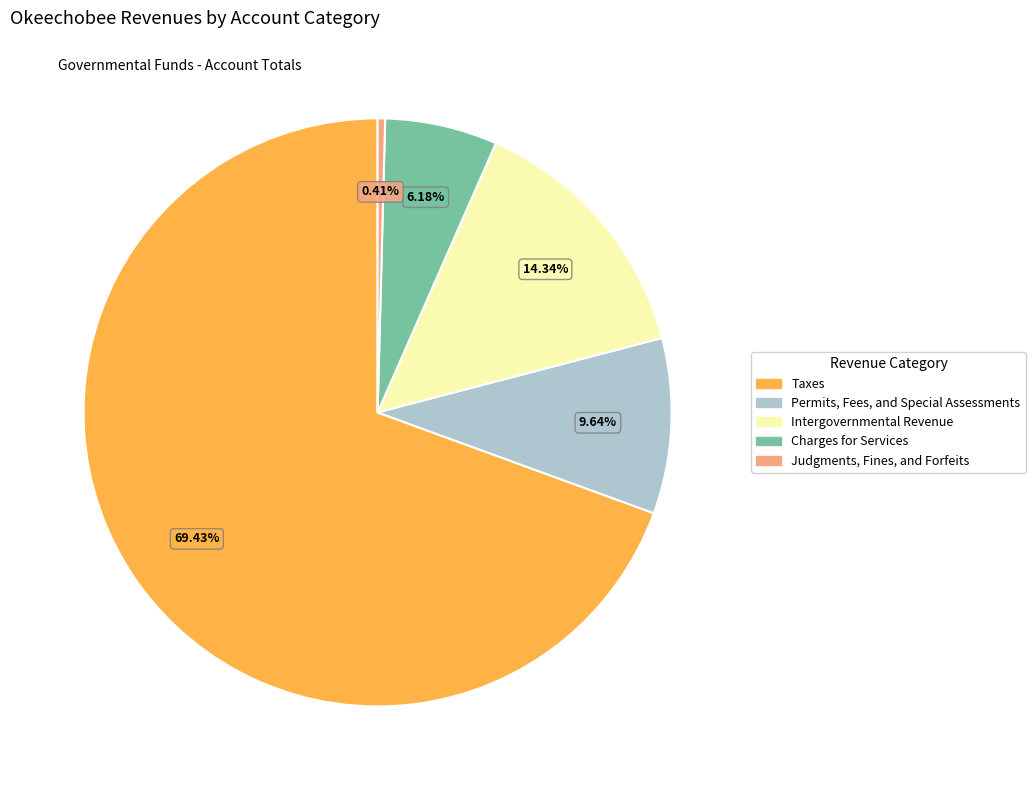

What is the majority slice?

Taxes